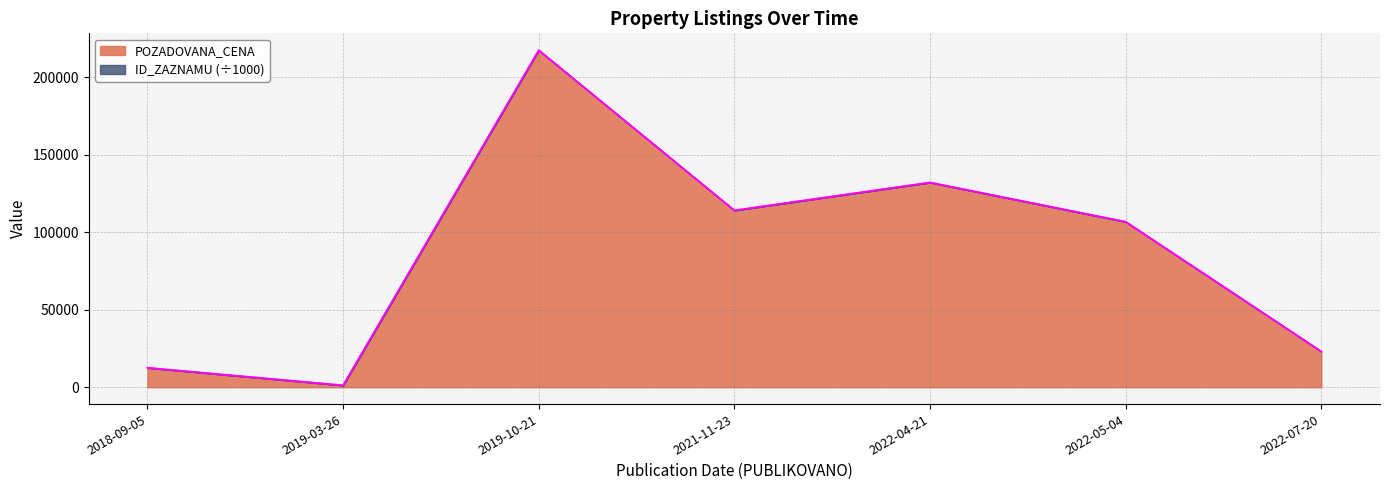

How many data points are less than 106650?

3